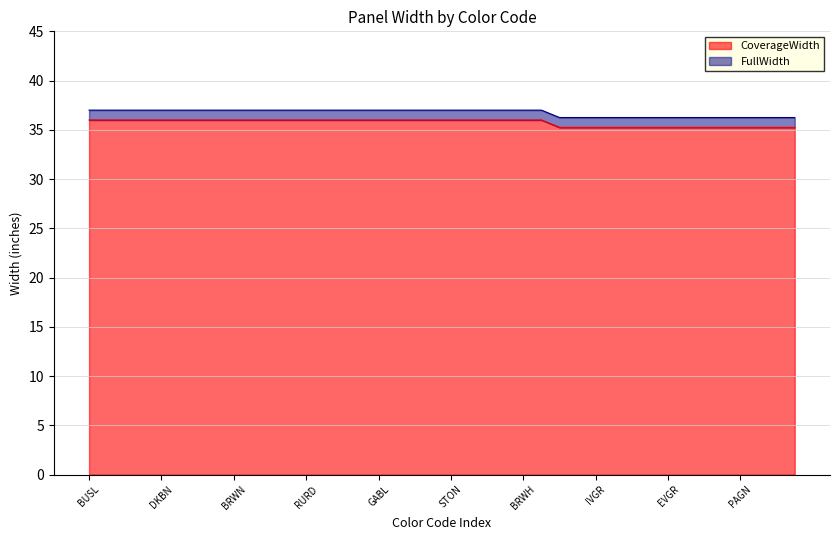

The value of CoverageWidth at SAST is 36.0. True or false?

True